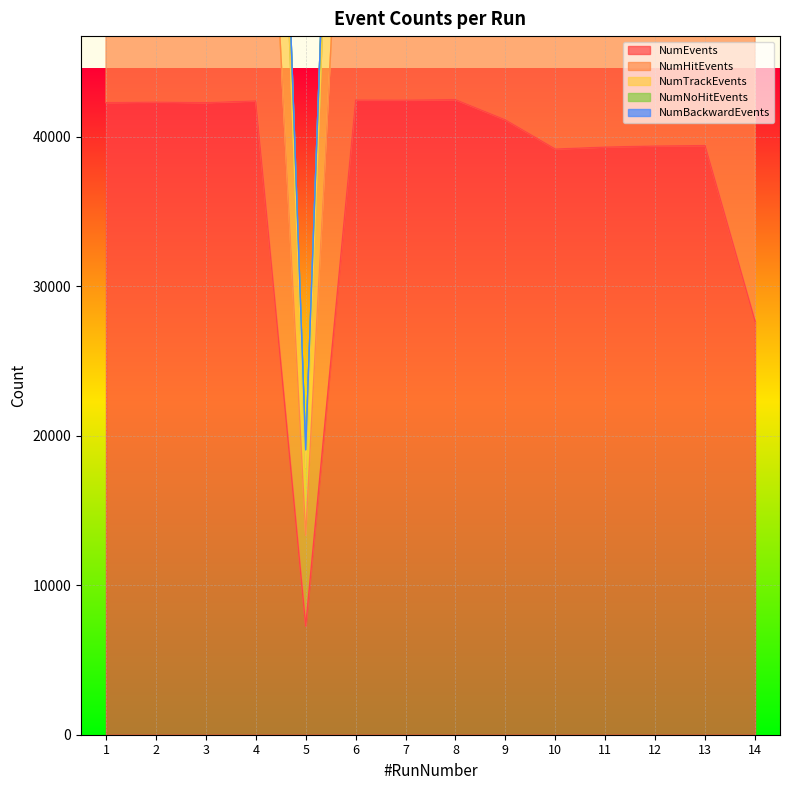

Between 9 and 10, which series saw the biggest shift?

NumHitEvents